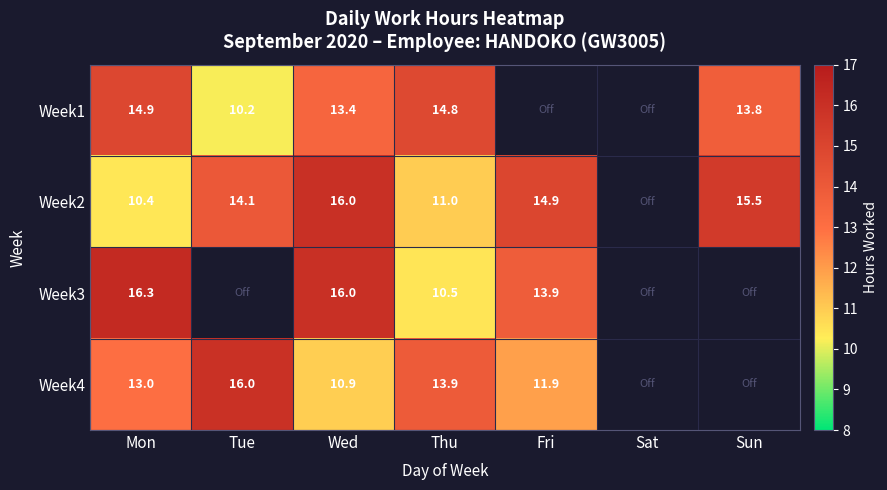

Is the value of Week4 at Fri greater than the value of Week2 at Fri?

No